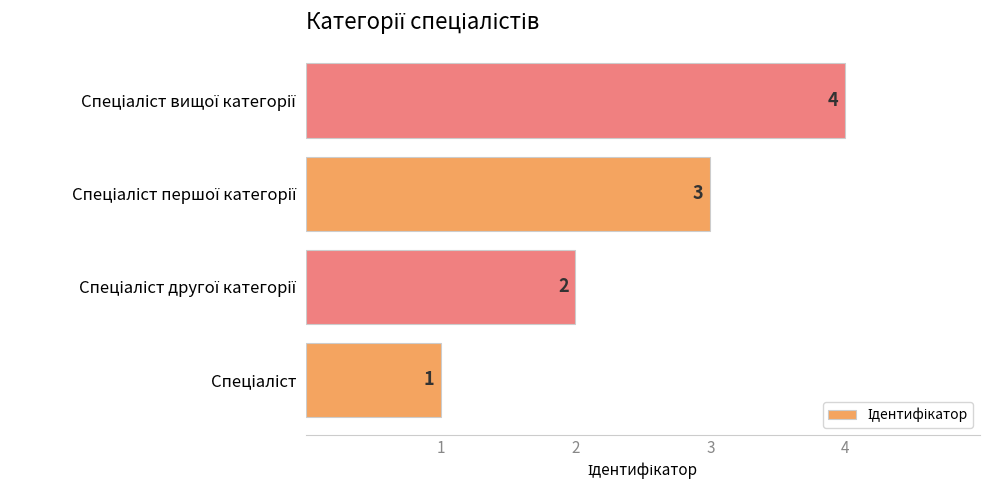

How many bars are there in total?

4